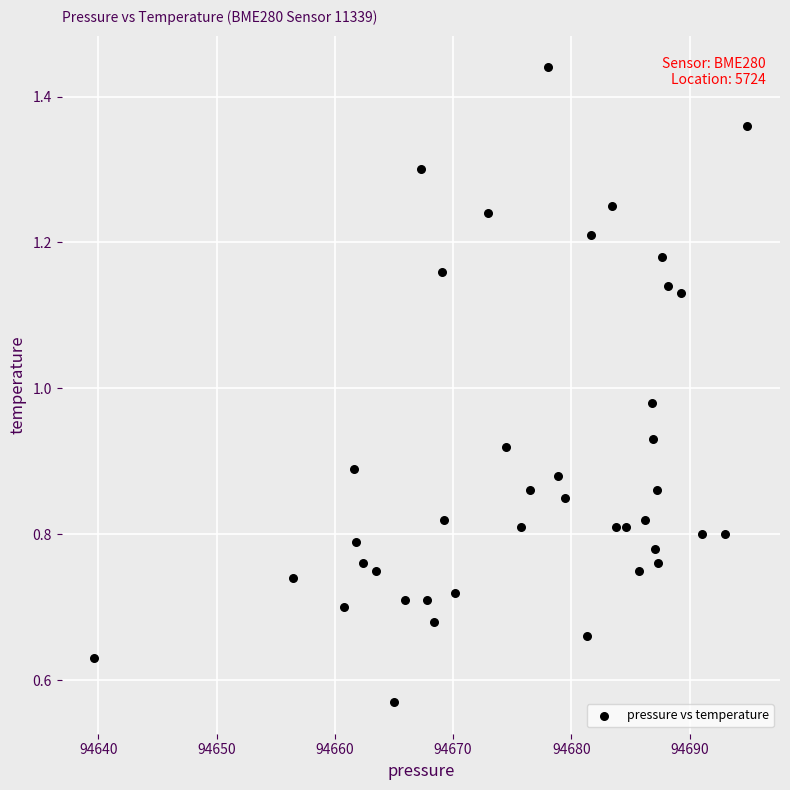

What is the range of X values (max minus min)?

55.2